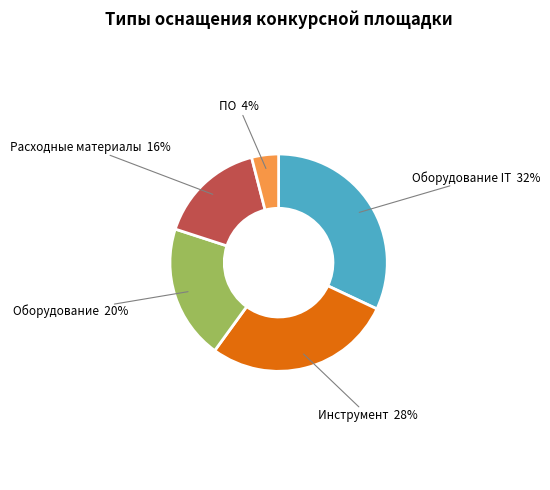

Count the number of slices in the pie.

5